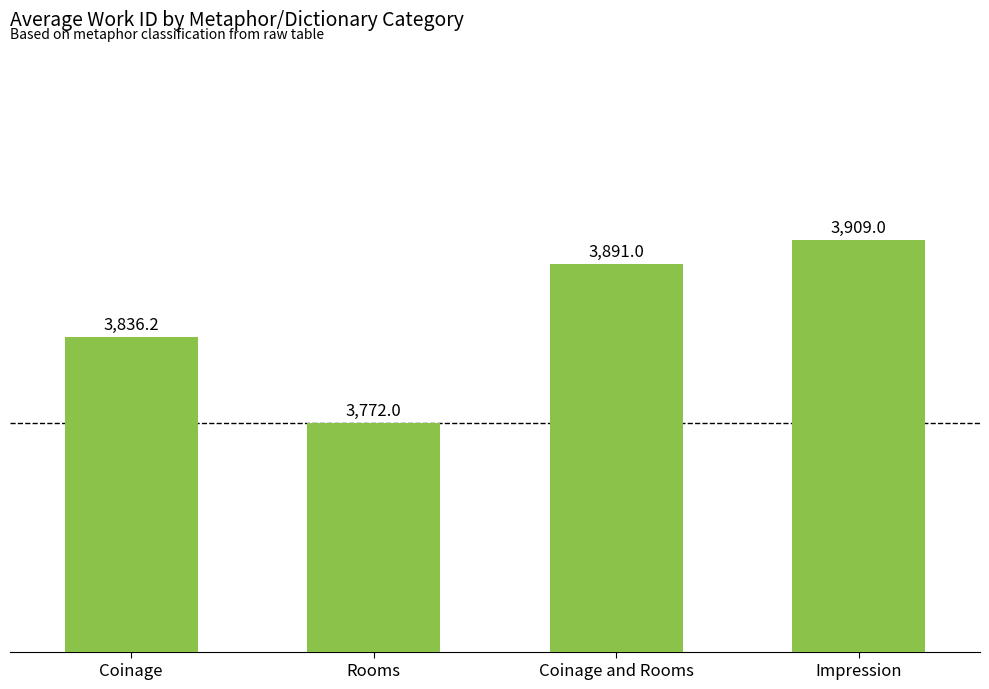

Count the number of categories in the chart.

4